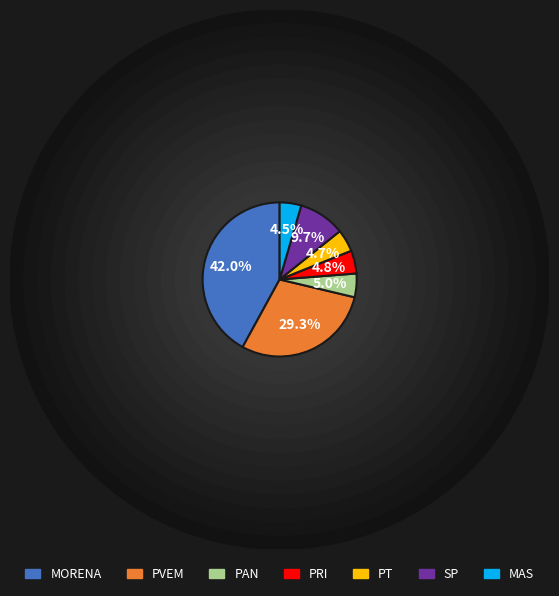

Which slice is the smallest?

MAS